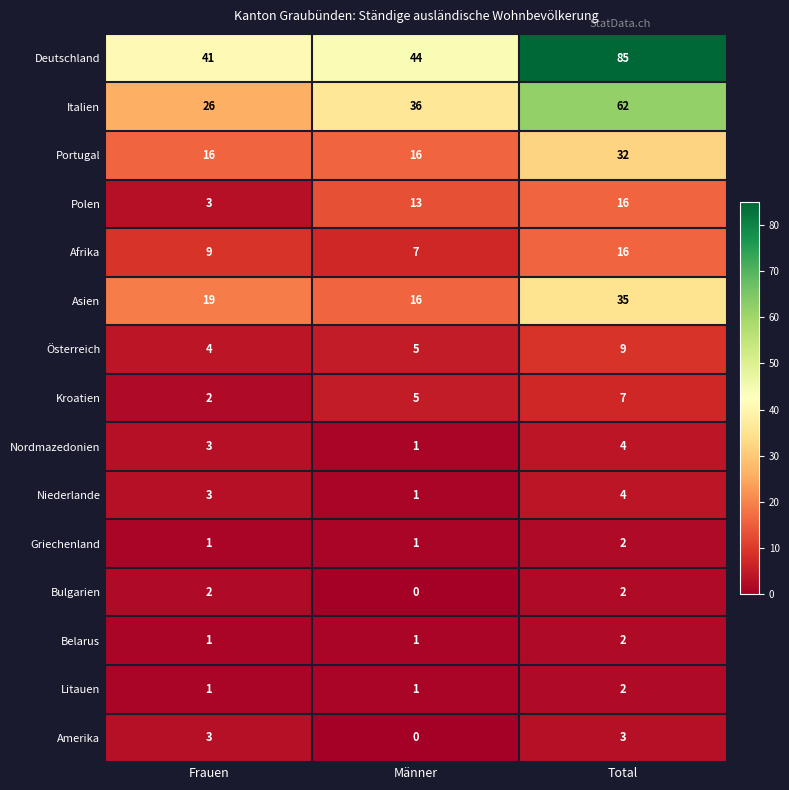

At which category is the sum across all series the highest?

Total